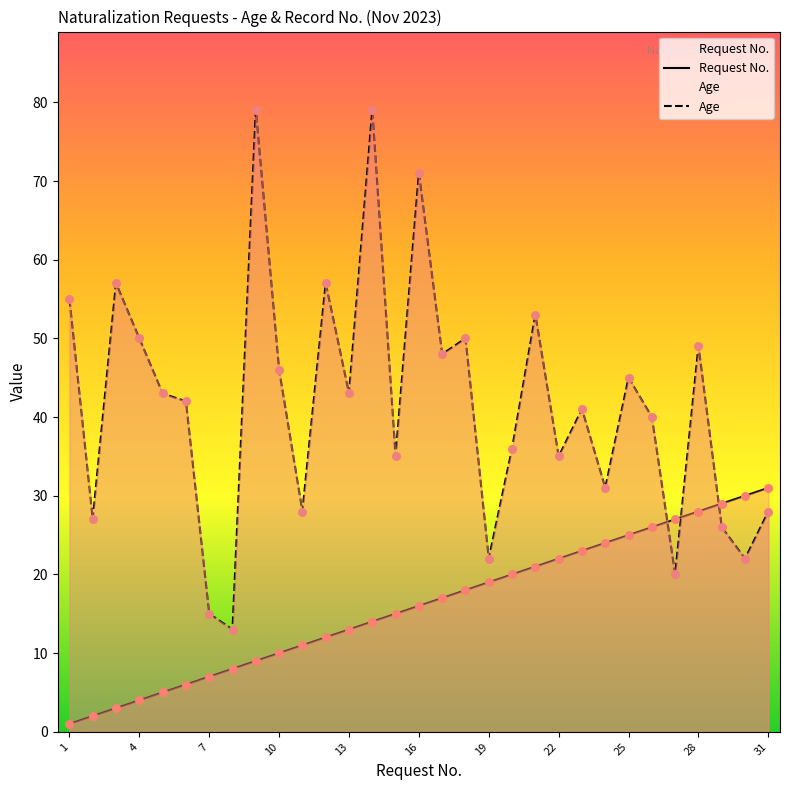

What are all the series names shown in the legend?

Request No., Age